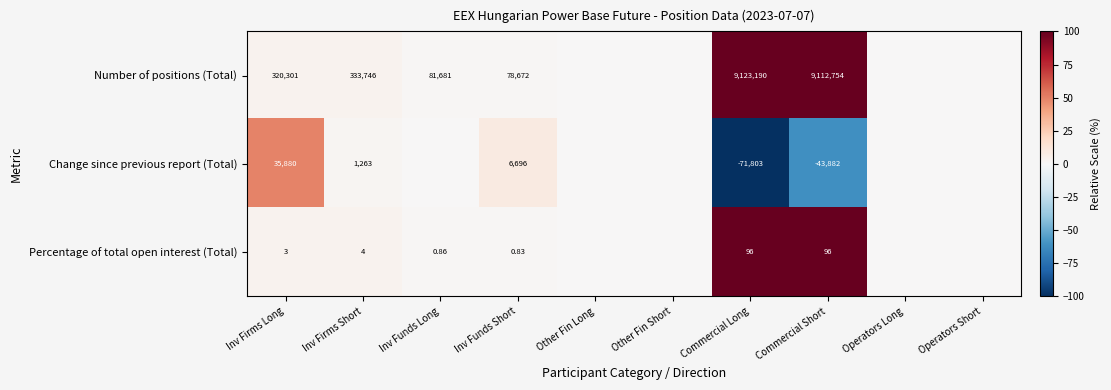

How many data points does each series have?

10